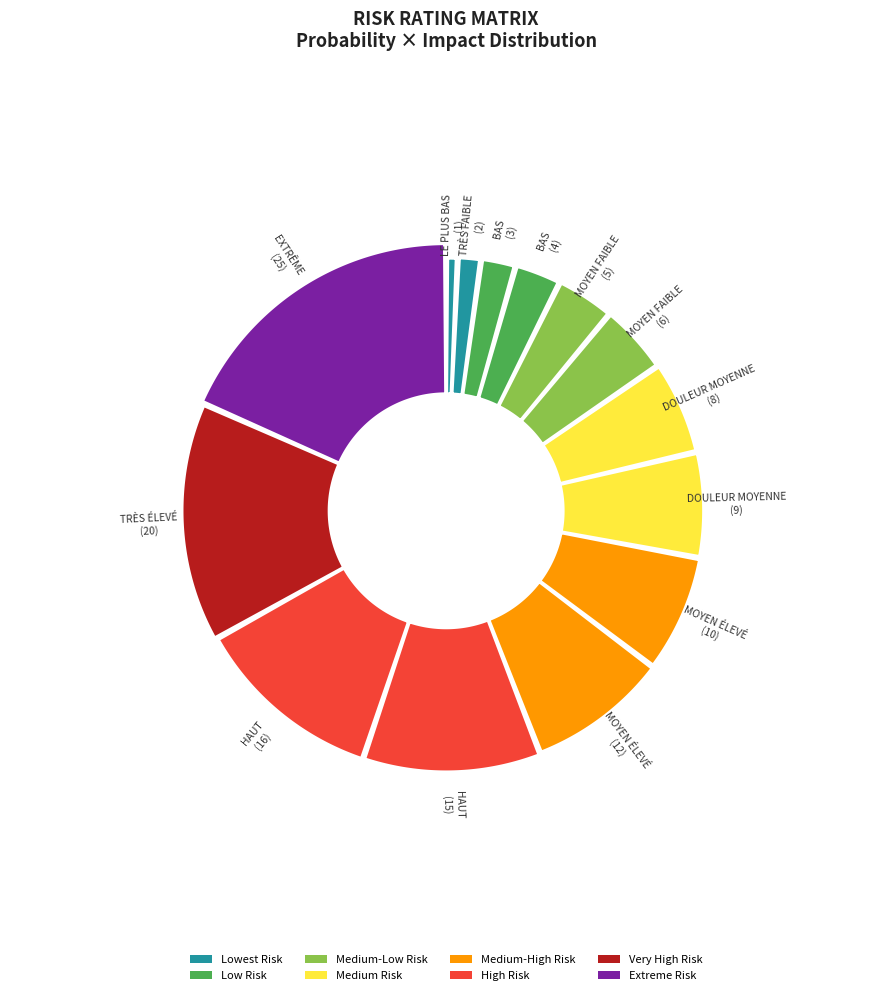

Which slice is the smallest?

LE PLUS BAS